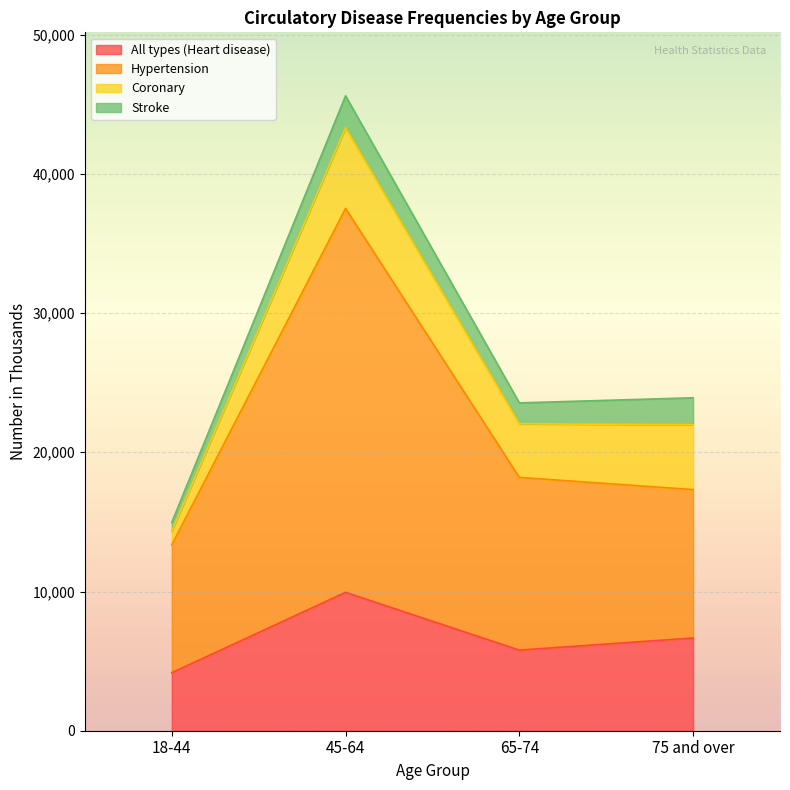

The Hypertension series shows 18196 at 65-74. True or false?

True